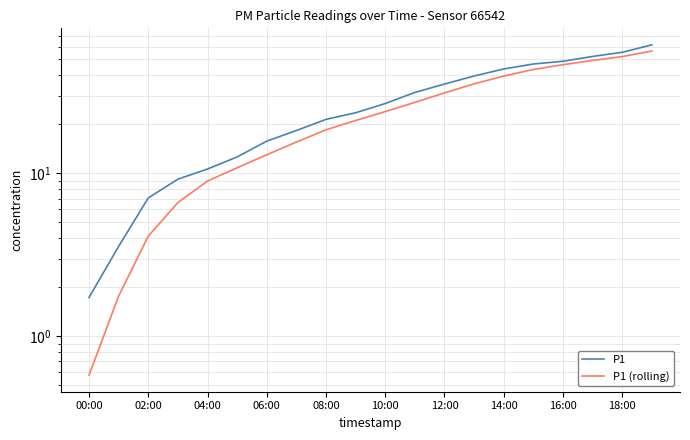

True or false: P1 has more than 2 points higher than both neighbors.

False